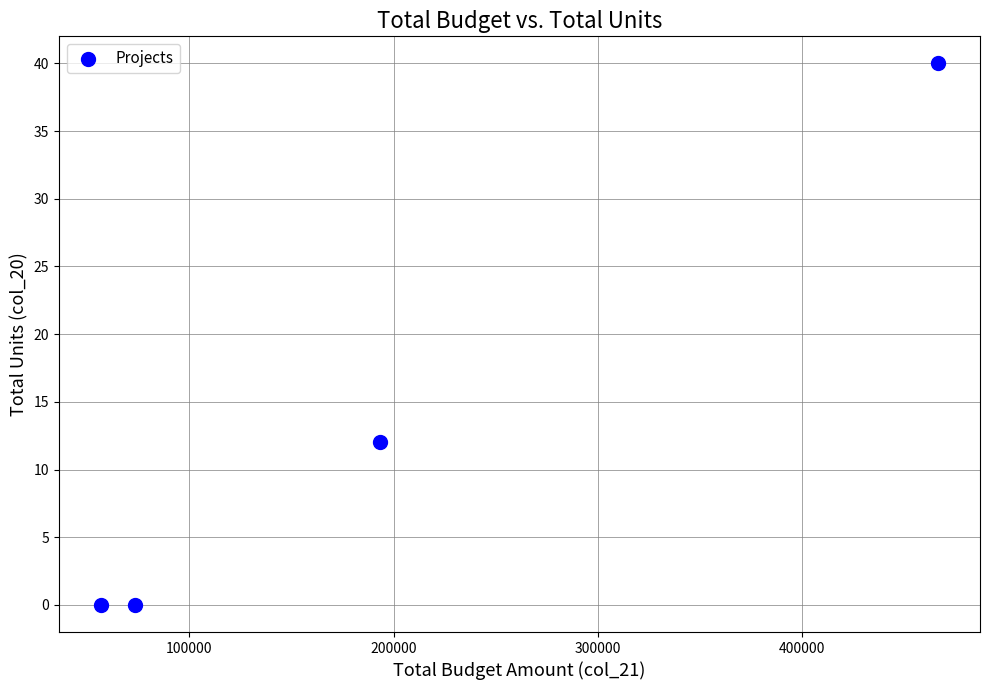

What Y value in the scatter plot is closest to 20?

12